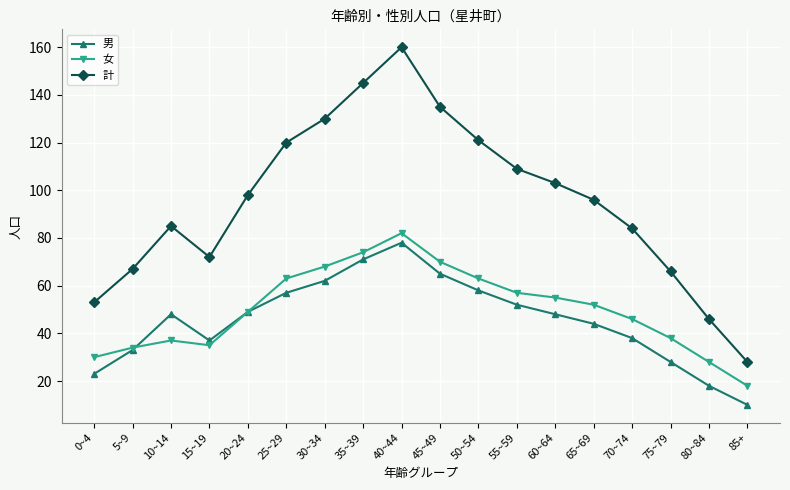

Between 10~14 and 75~79, which series saw the biggest shift?

男